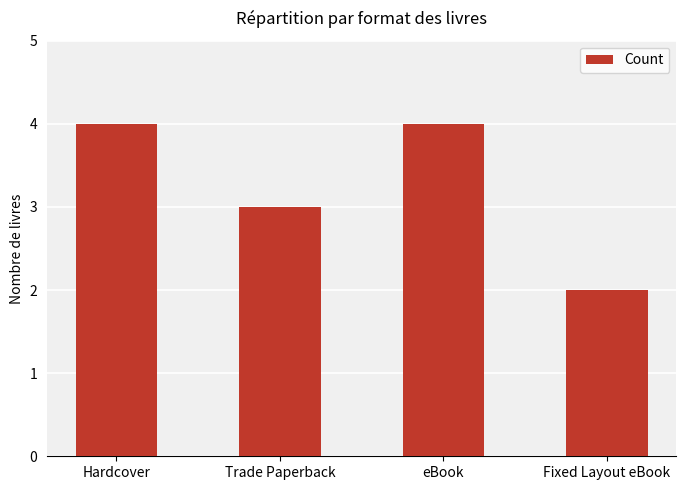

What is the label of the 2nd bar from the left?

Trade Paperback